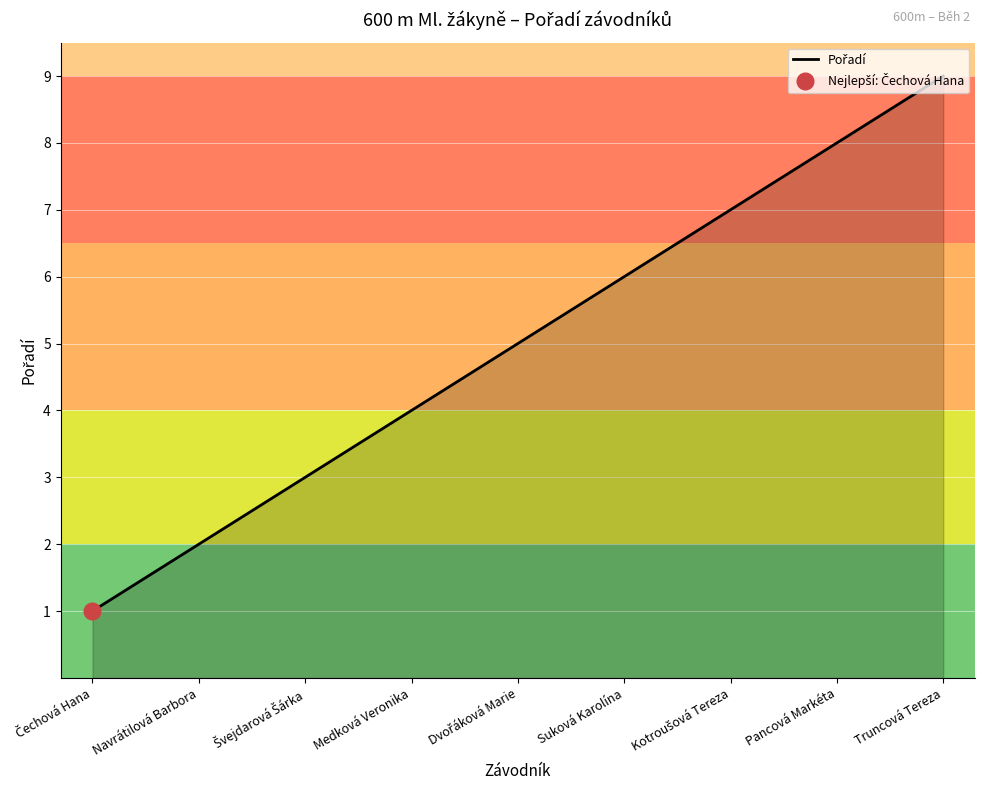

At which label does the data first exceed 5?

Suková Karolína